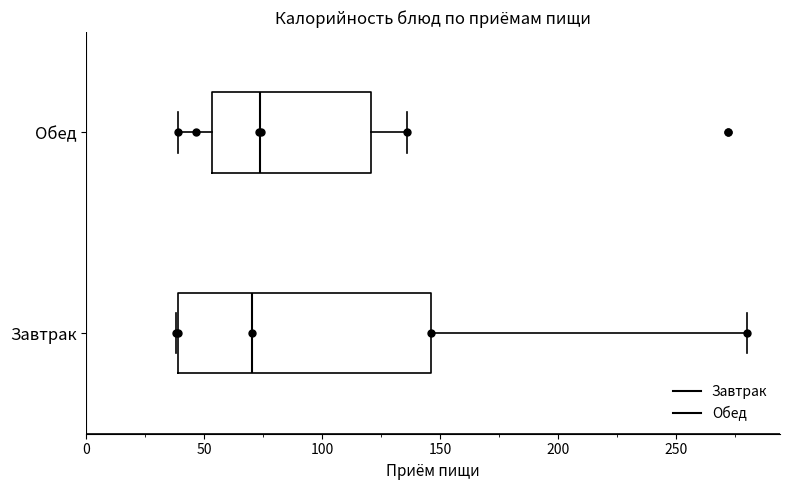

Where is the right edge of the box for Завтрак on the x-axis? The values are not printed on the chart, so give them approximately, as read against the axis.

145